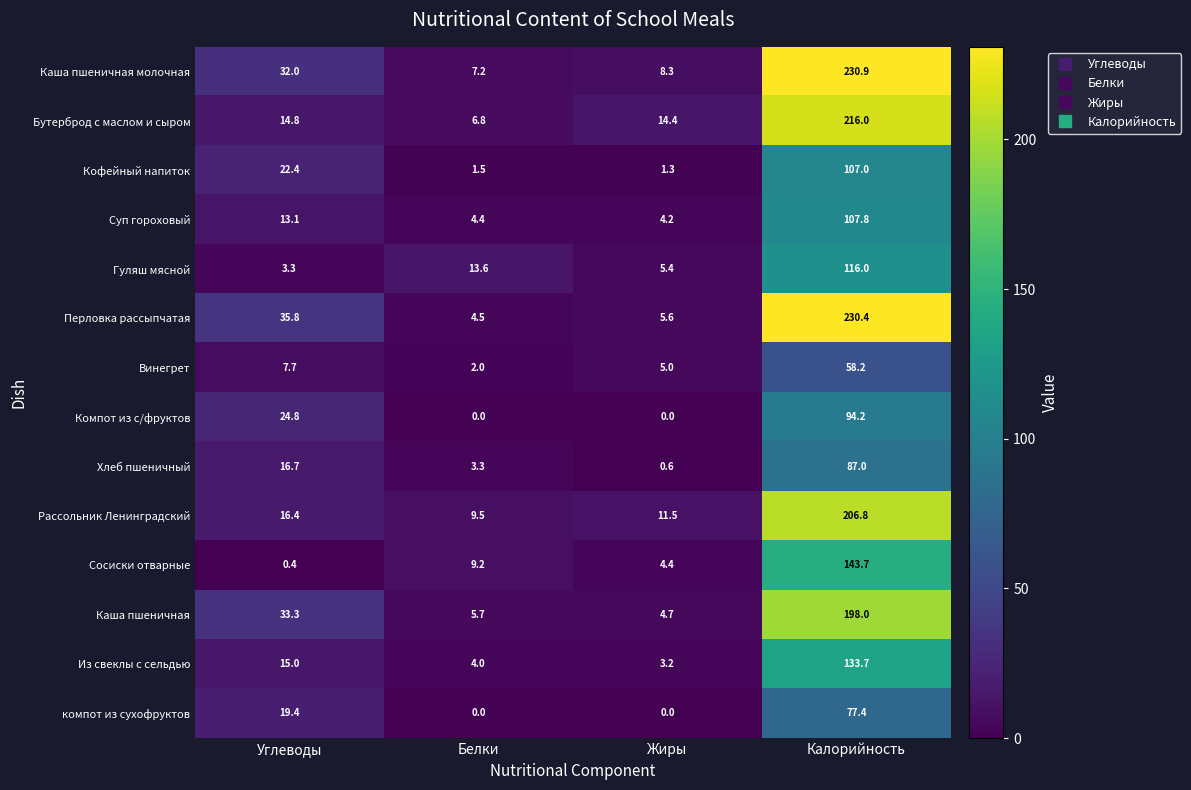

What value does the Компот из с/фруктов series have at Углеводы?

24.8